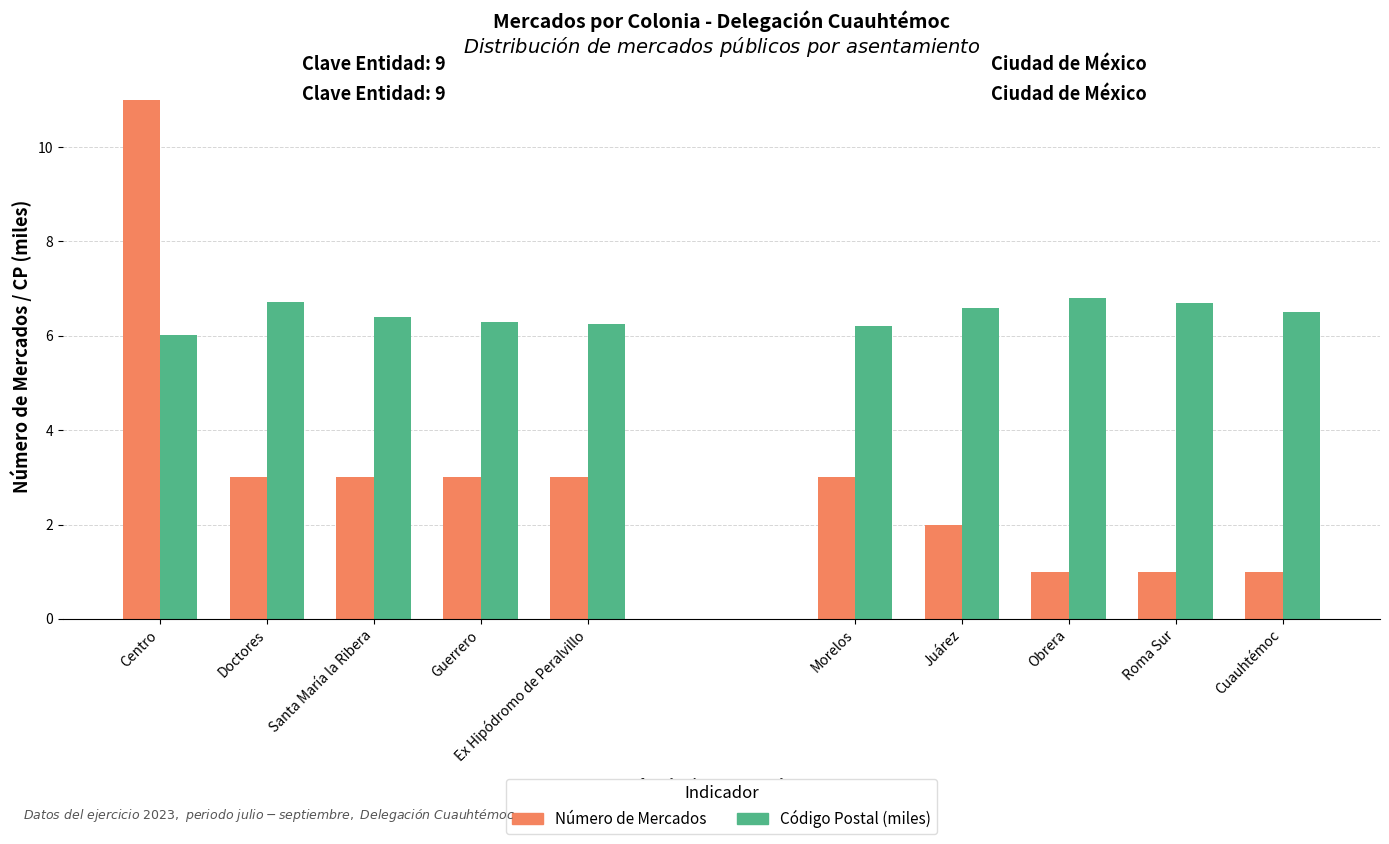

At which label does Número de Mercados reach its peak?

Centro